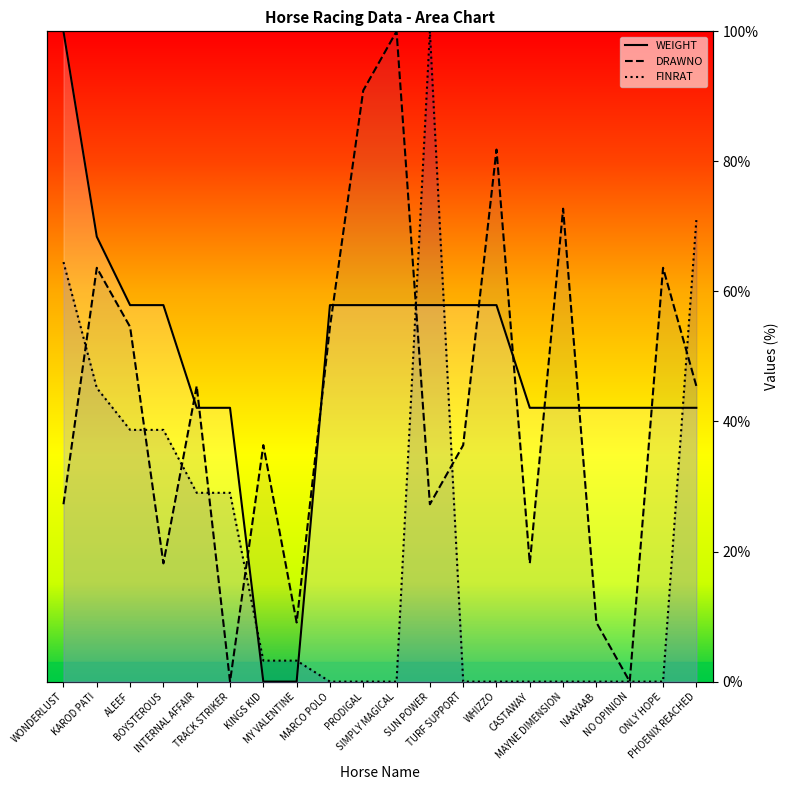

Between which two adjacent categories do DRAWNO and FINRAT first intersect?

WONDERLUST and KAROD PATI